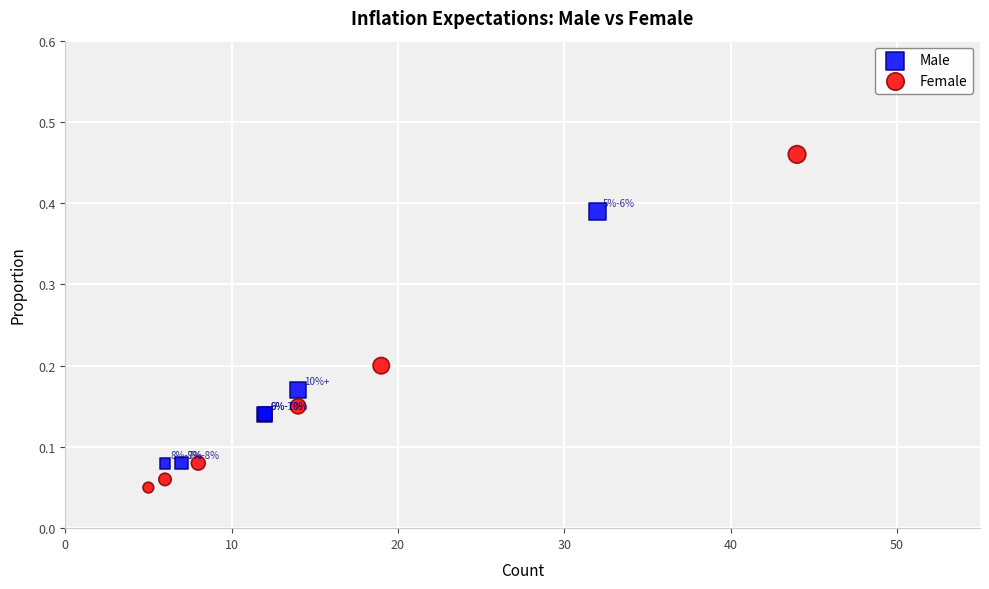

Which series reaches the maximum Y coordinate?

Female